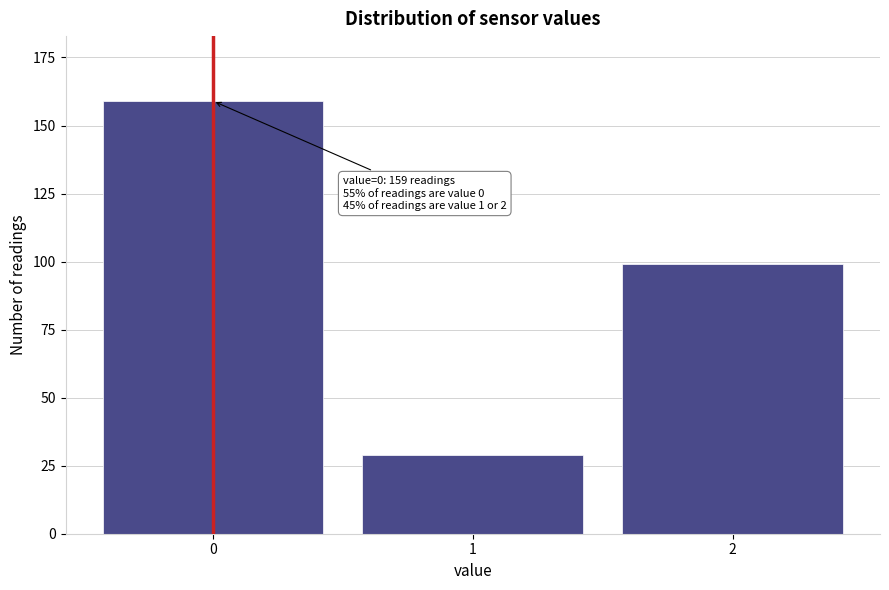

Reading right to left, list all the values displayed in this chart.

2=99	1=29	0=159